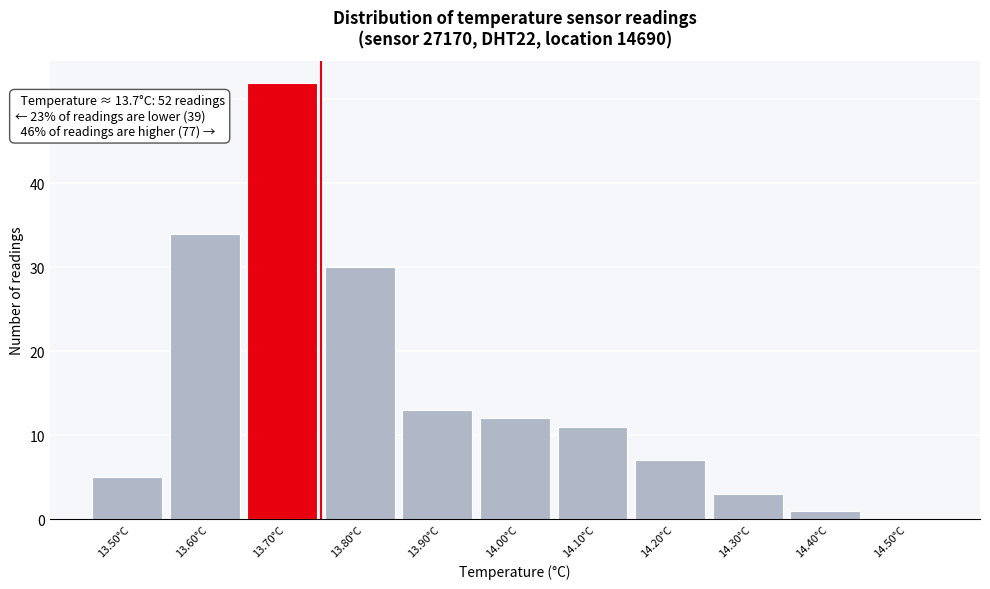

Over which range of the x-axis is the bar tallest?

13.65 to 13.75